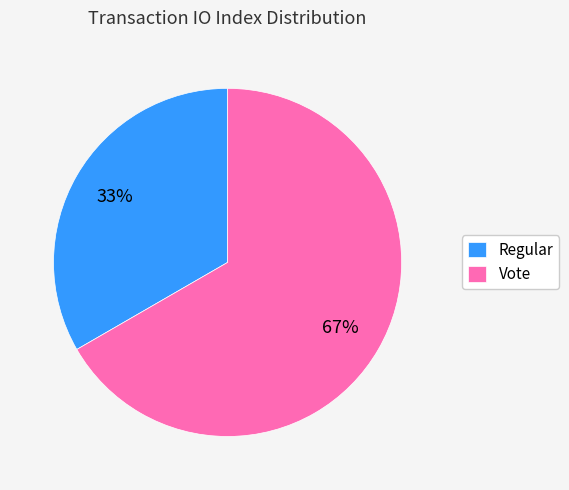

Which slice is the largest?

Vote